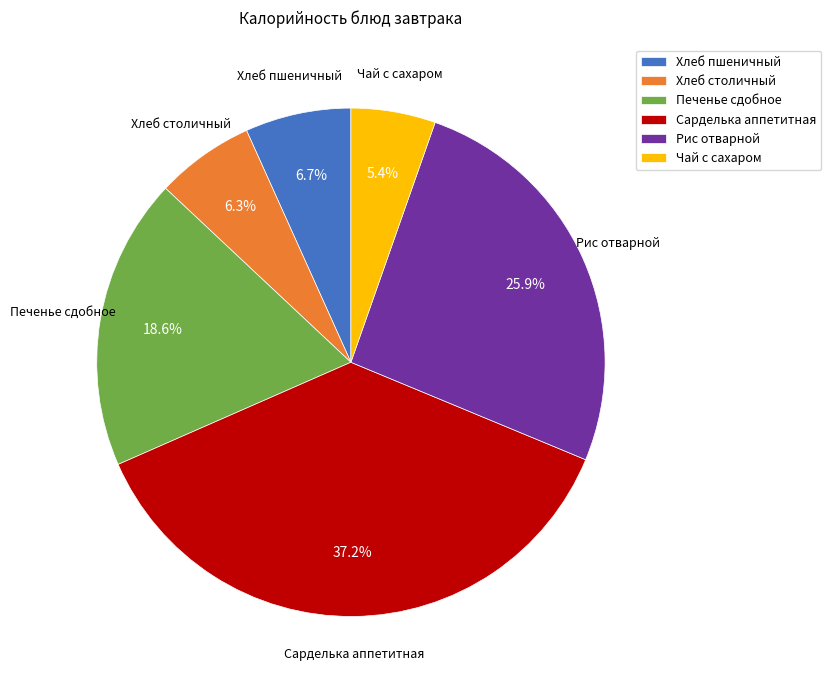

What is the smallest slice in the pie chart?

Чай с сахаром